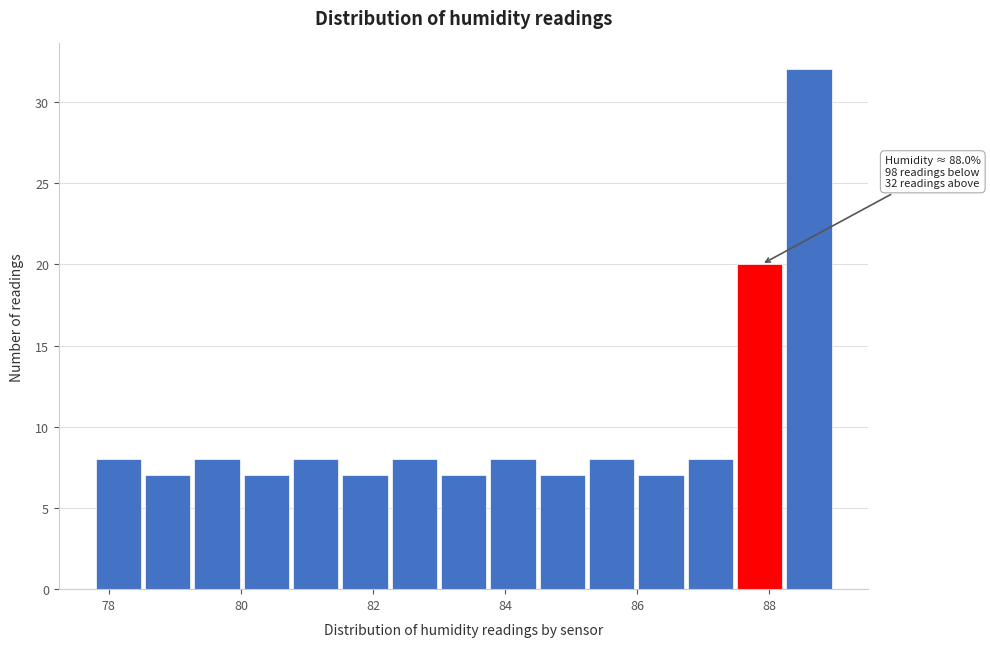

Read against the x-axis, roughly where is the centre of the tallest bar?

88.6